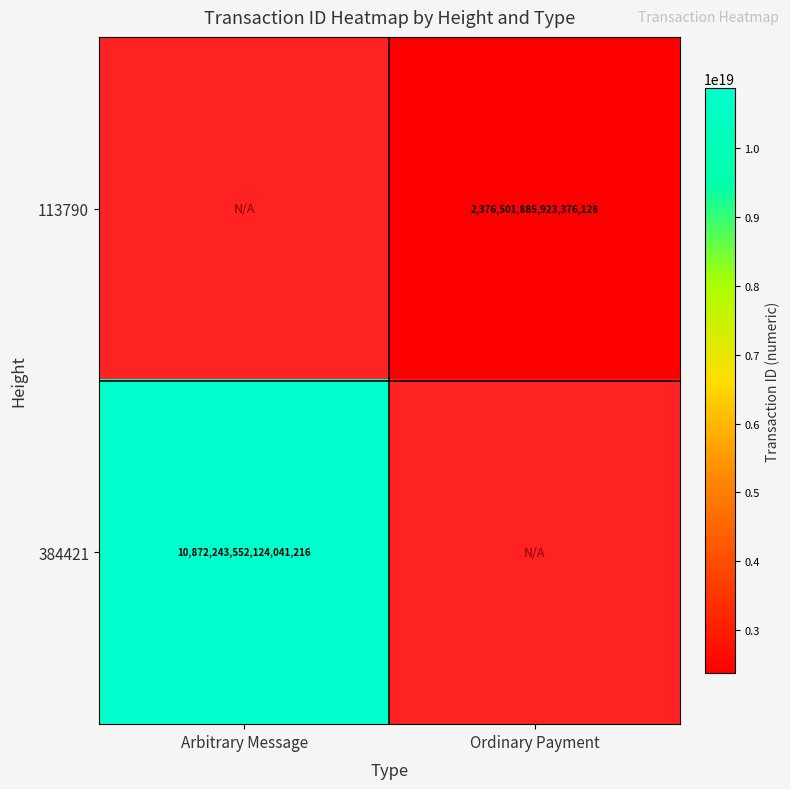

Count the number of categories in the chart.

2